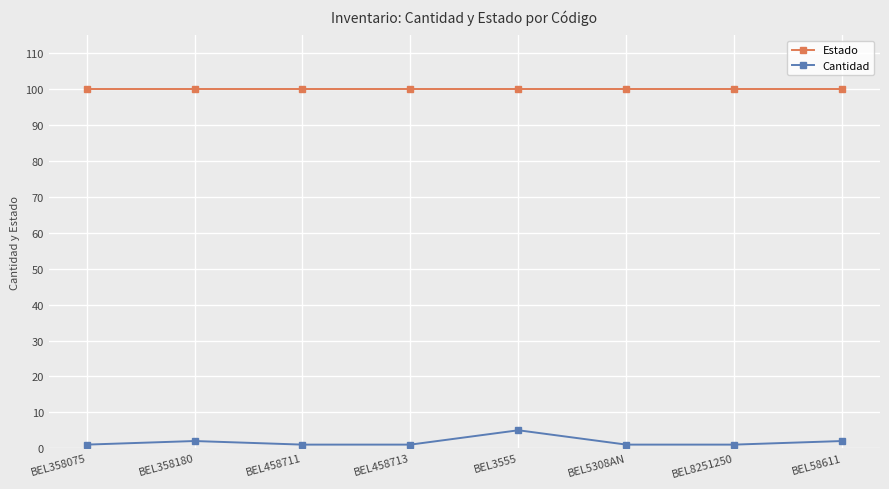

Which series has the largest range (max minus min)?

Cantidad